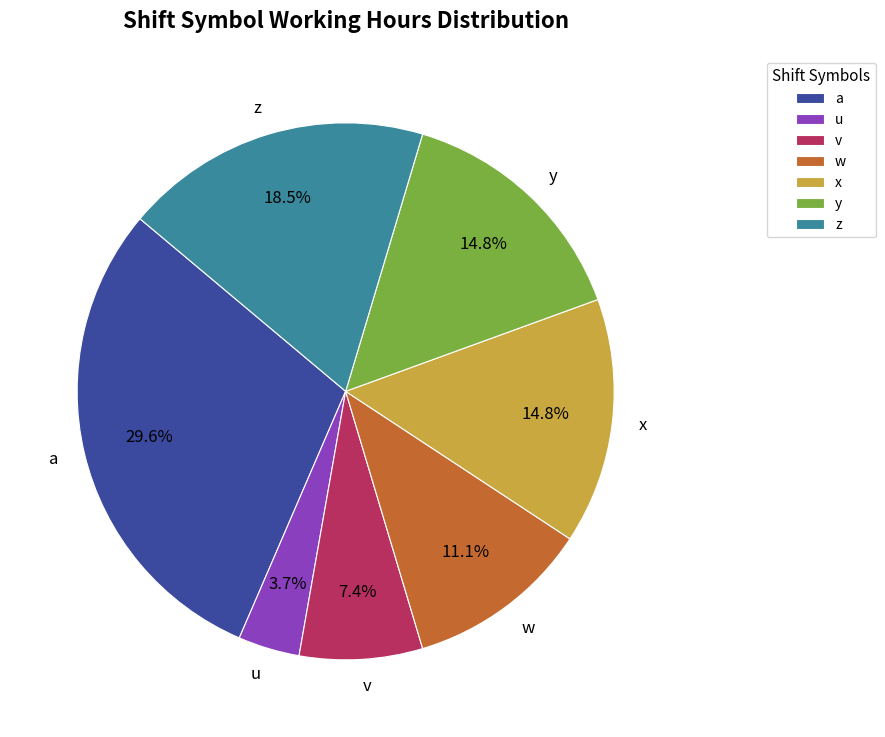

How many slices are in this pie chart?

7